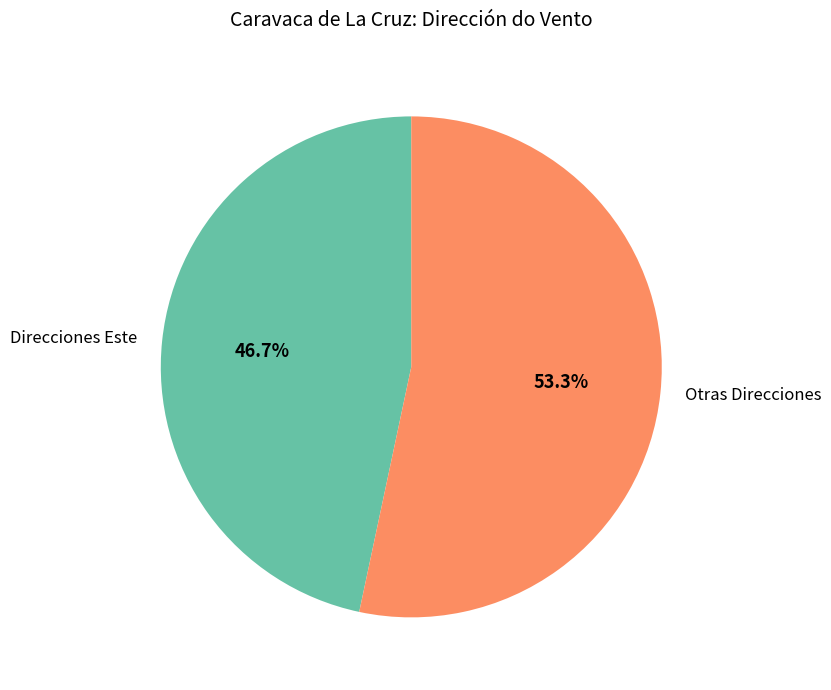

Approximately how many times larger is the value at Direcciones Este compared to Otras Direcciones?

0.9